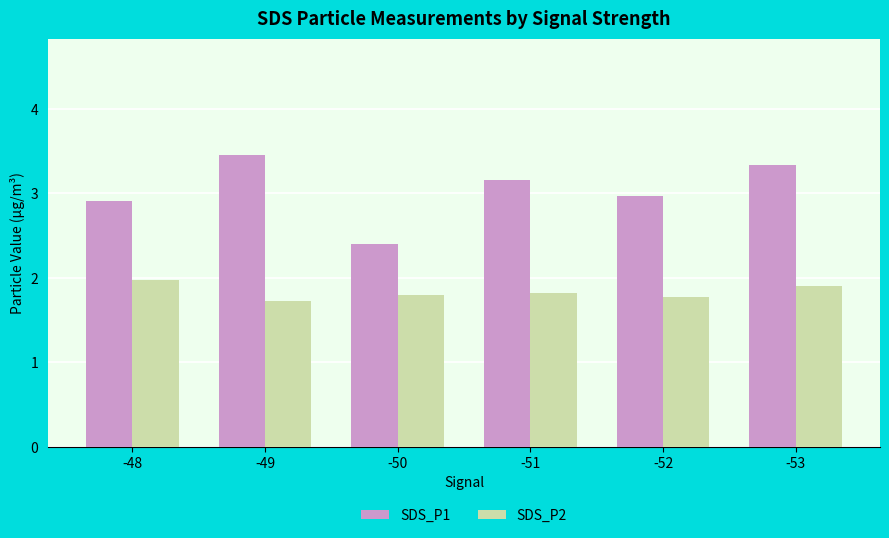

Is the value of SDS_P1 at -48 greater than the value of SDS_P2 at -53?

Yes